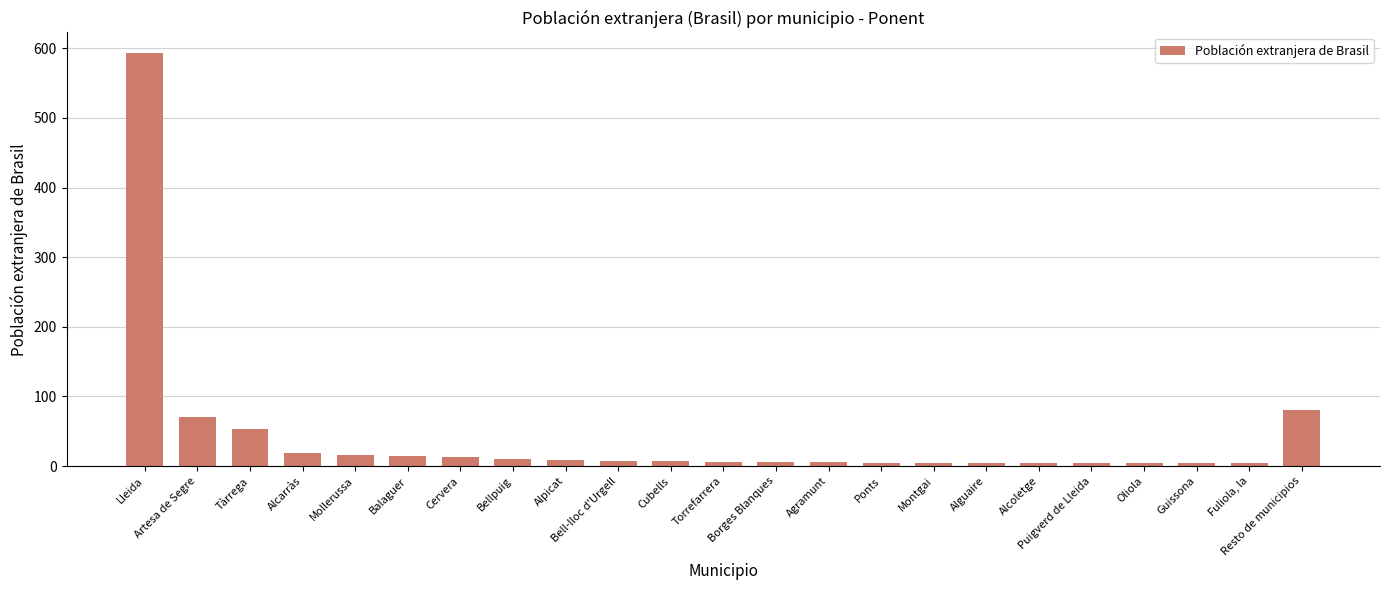

What is the difference between the maximum and minimum values?

589